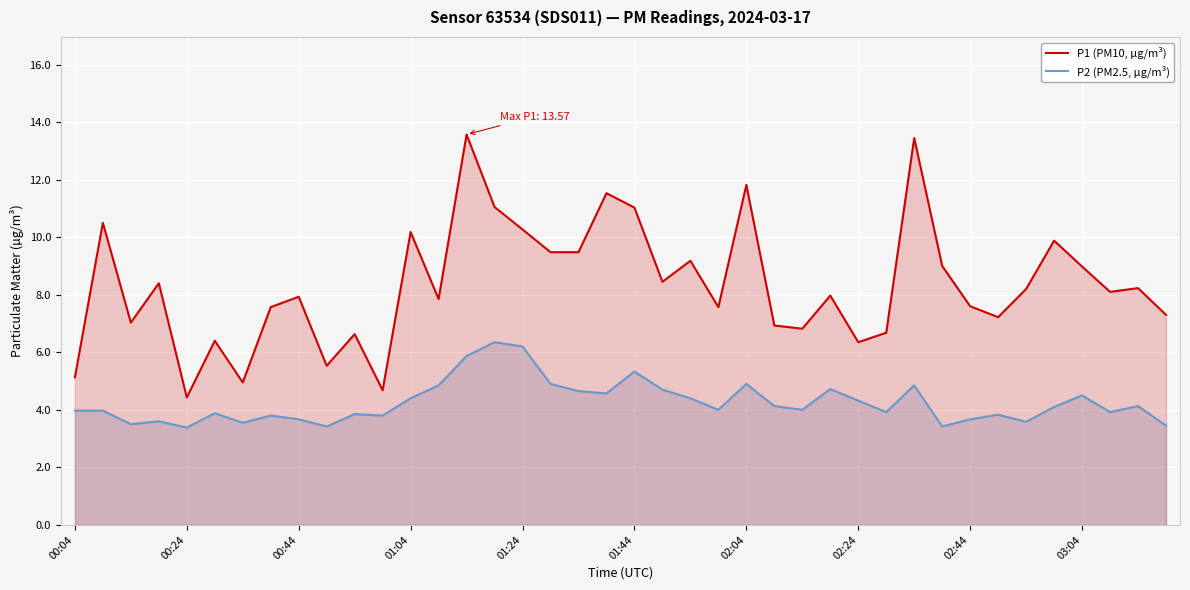

What is the average value of the P1 (PM10, µg/m³) series?

8.3